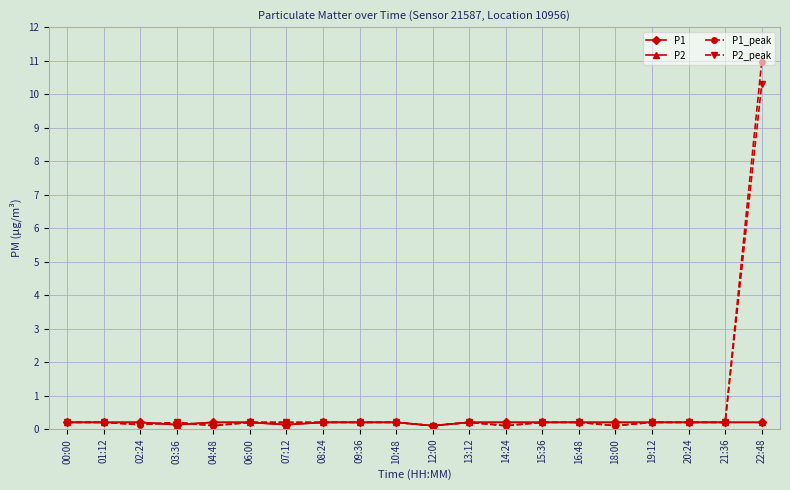

What position from the left is 21:36?

19